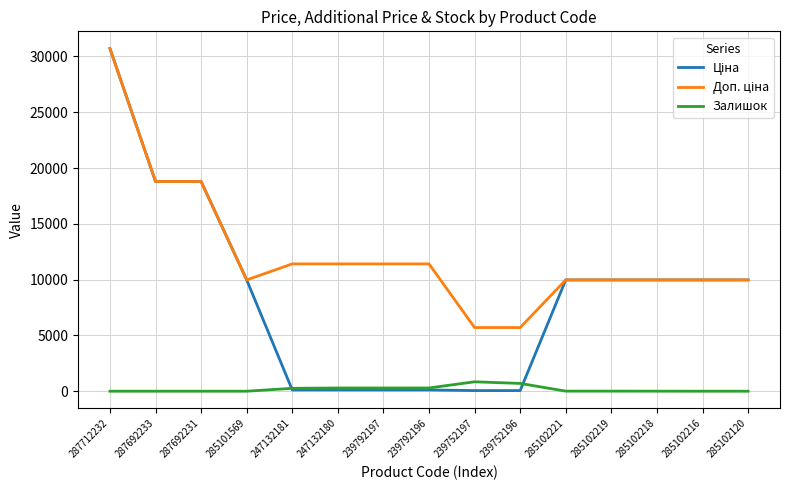

At which category is the sum across all series the highest?

287712232